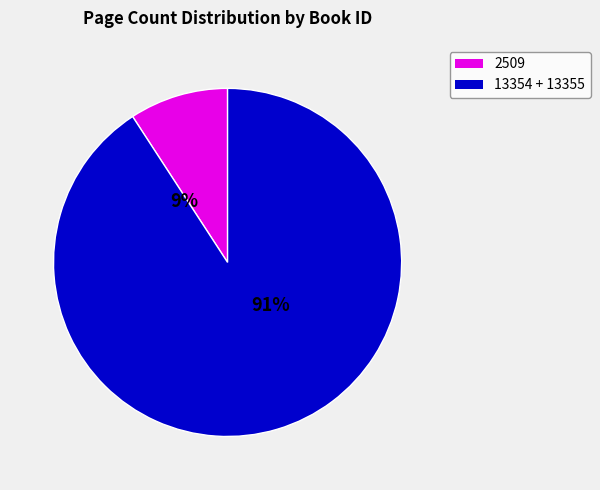

Does 2509 account for over 50% of the chart?

No